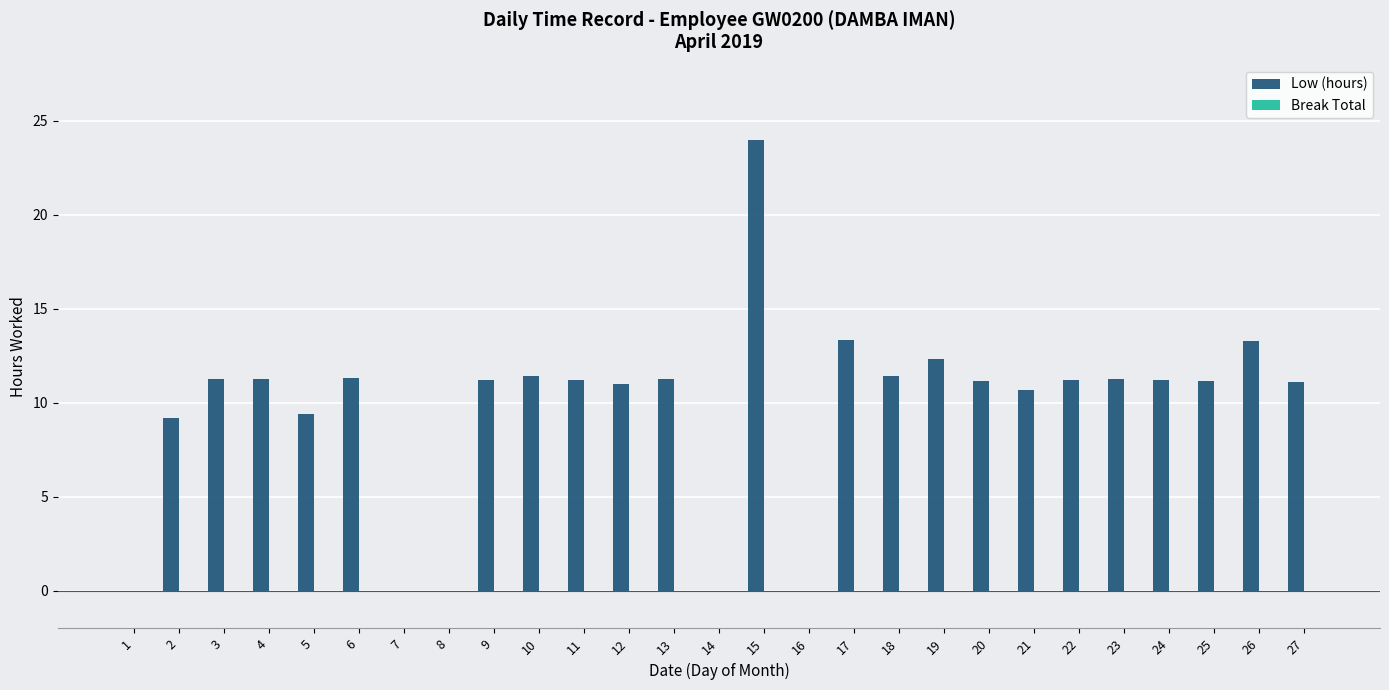

What is the change in value from 13 to 16?

-11.3